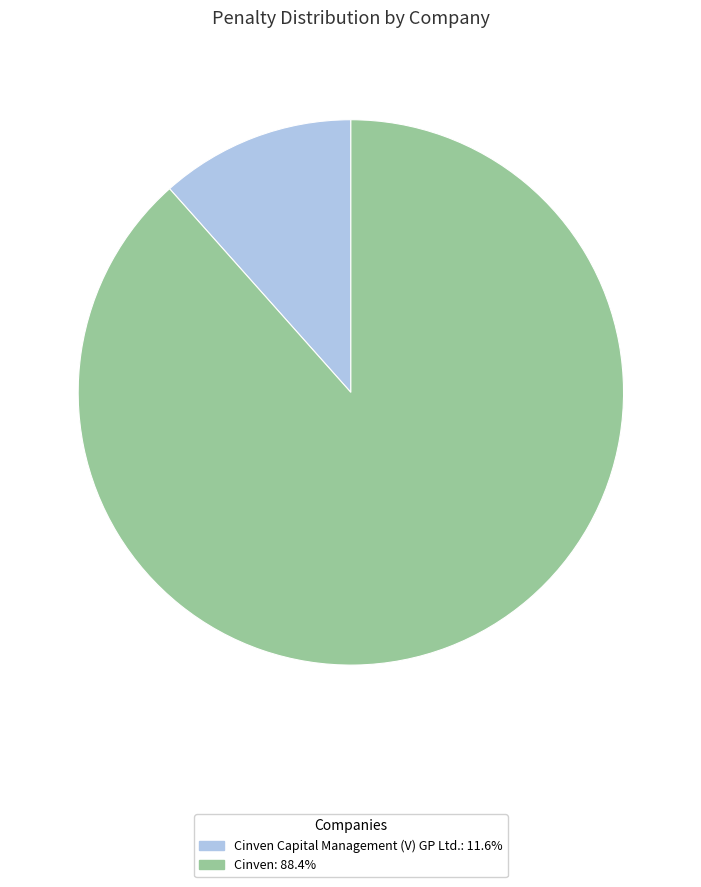

Combined, do Cinven Capital Management (V) GP Ltd.: 11.6% and Cinven: 88.4% account for over 50%?

Yes